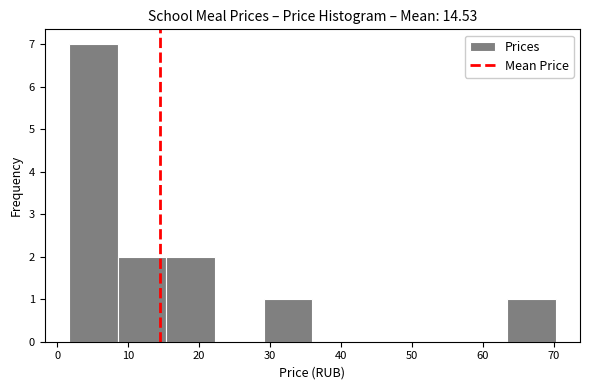

Reading left to right, list every bar in this chart as the range it spans on the x-axis followed by its height. Neither the bar edges nor the heights are printed on the chart, so give them approximately, as read against the axes.

2 to 9: 7
9 to 15: 2
15 to 22: 2
22 to 29: 0
29 to 36: 1
36 to 43: 0
43 to 50: 0
50 to 57: 0
57 to 63: 0
63 to 70: 1